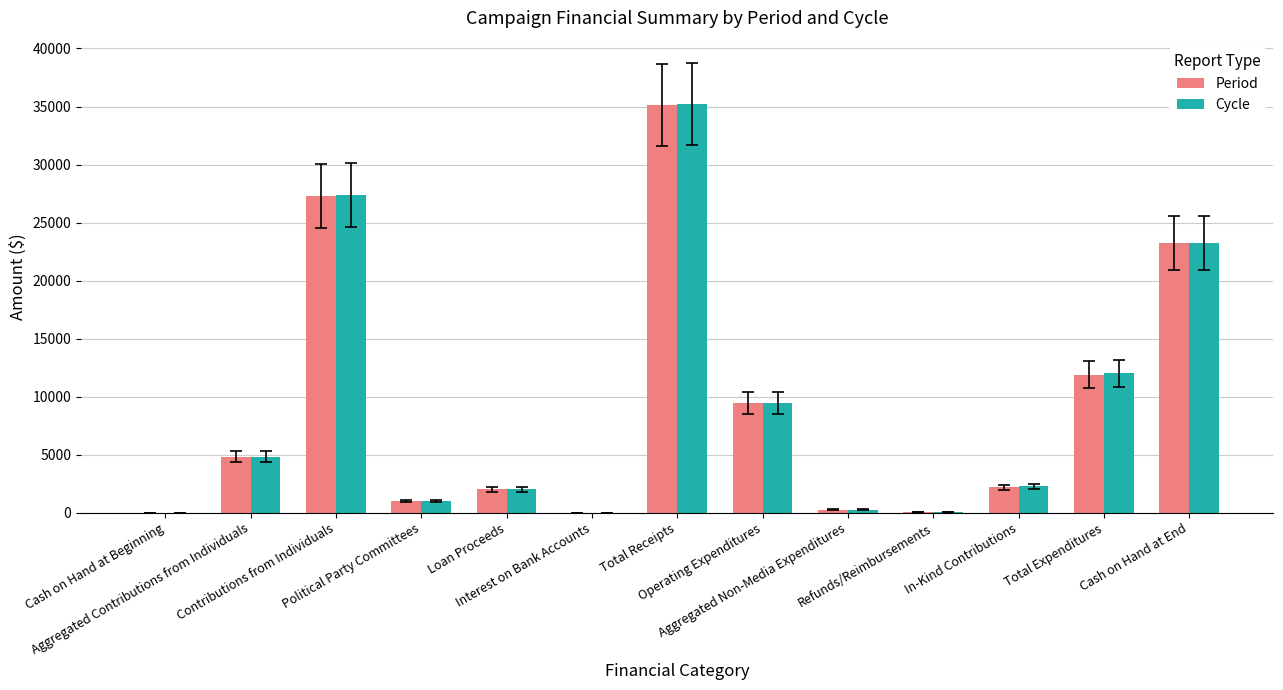

At which label is Cycle closest to 17608?

Total Expenditures